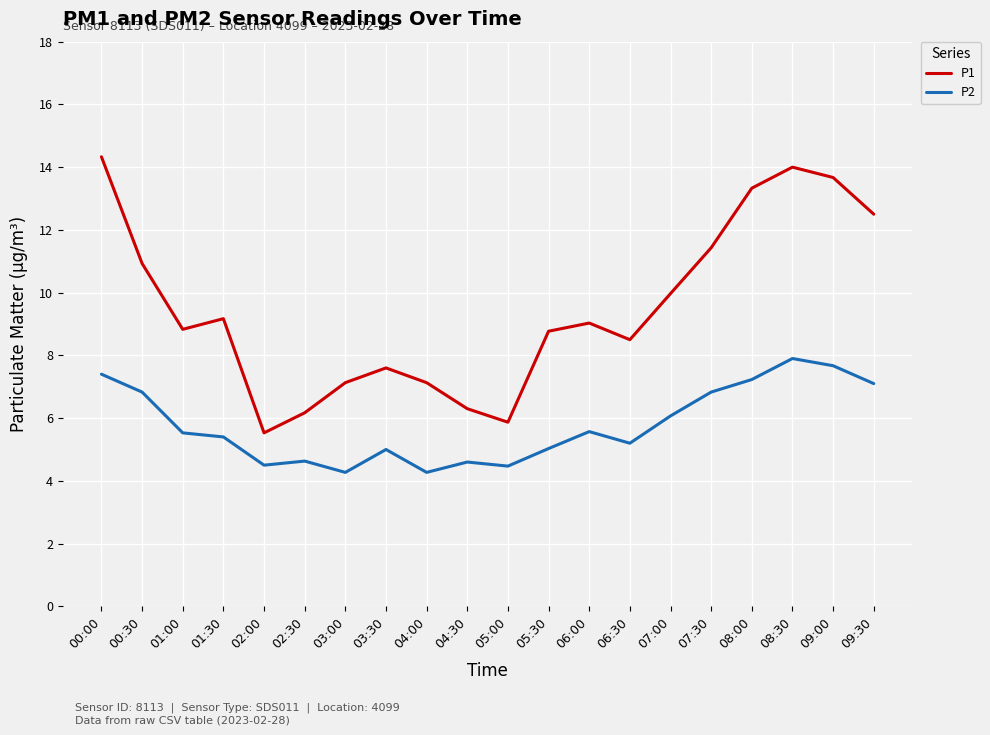

Rank the series at 03:30 from lowest to highest value.

P2, P1